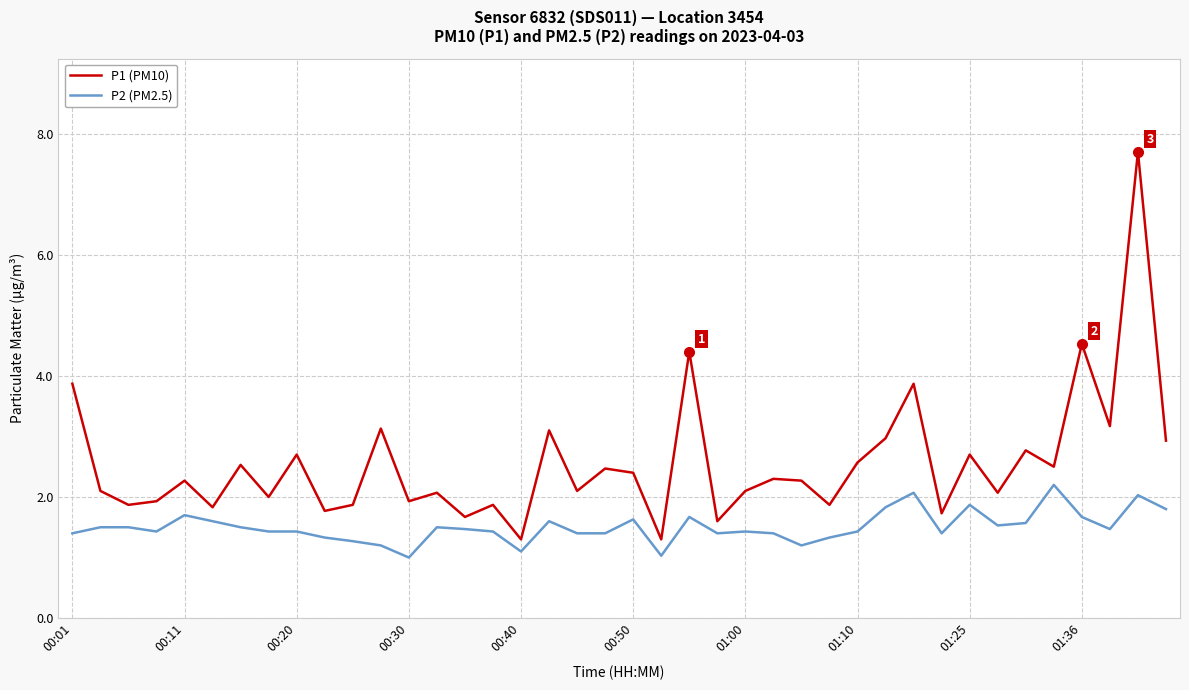

What is the smallest value displayed?

1.0